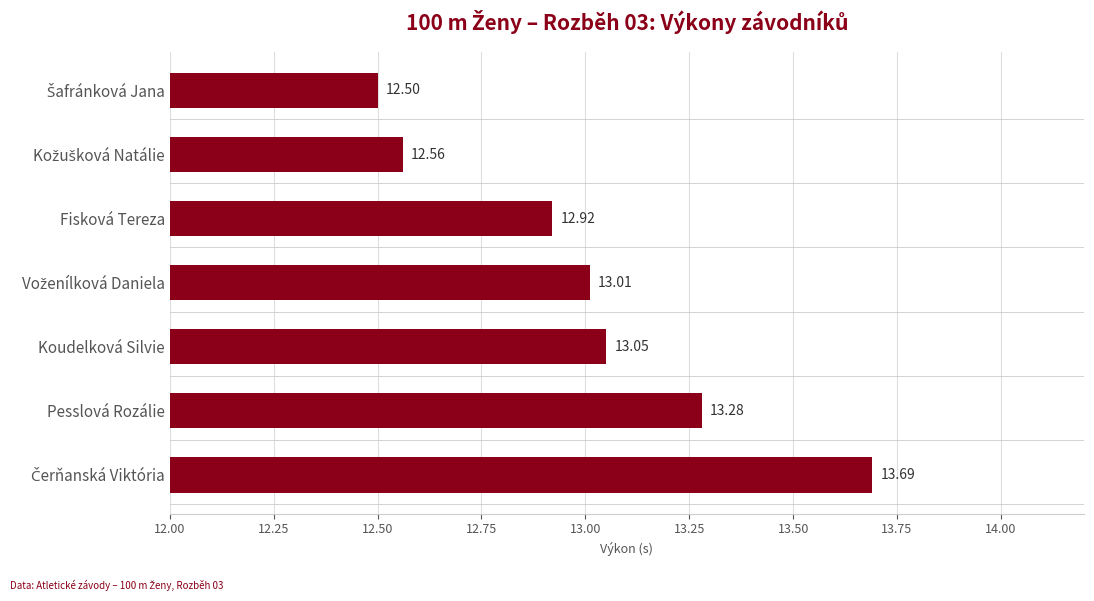

Does the chart contain stacked bars?

No